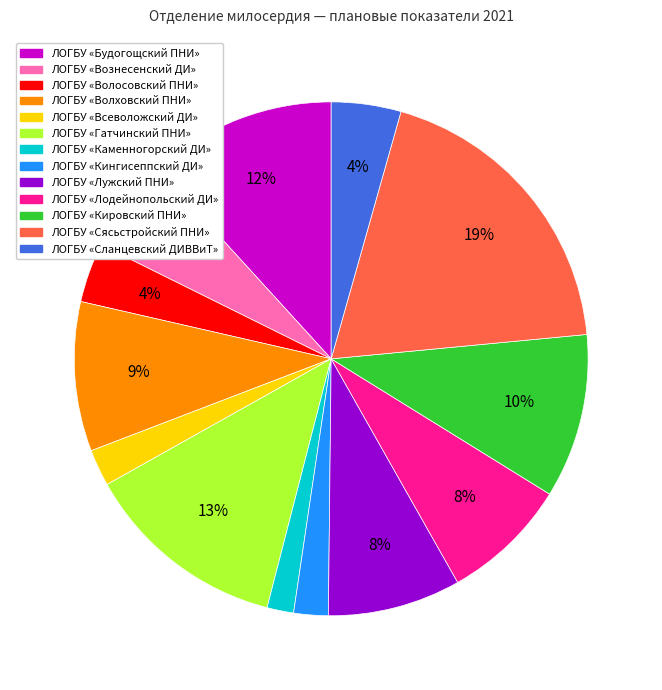

Does any single category account for the majority?

No